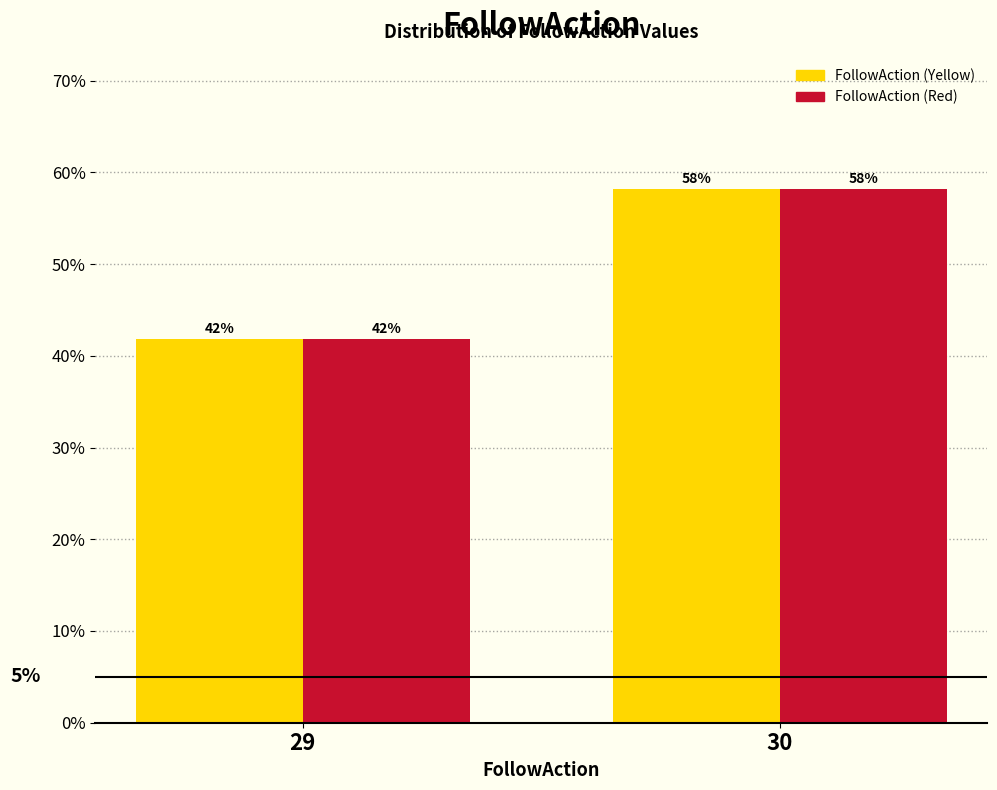

Is the value of FollowAction (Yellow) at 29 greater than the value of FollowAction (Red) at 30?

No